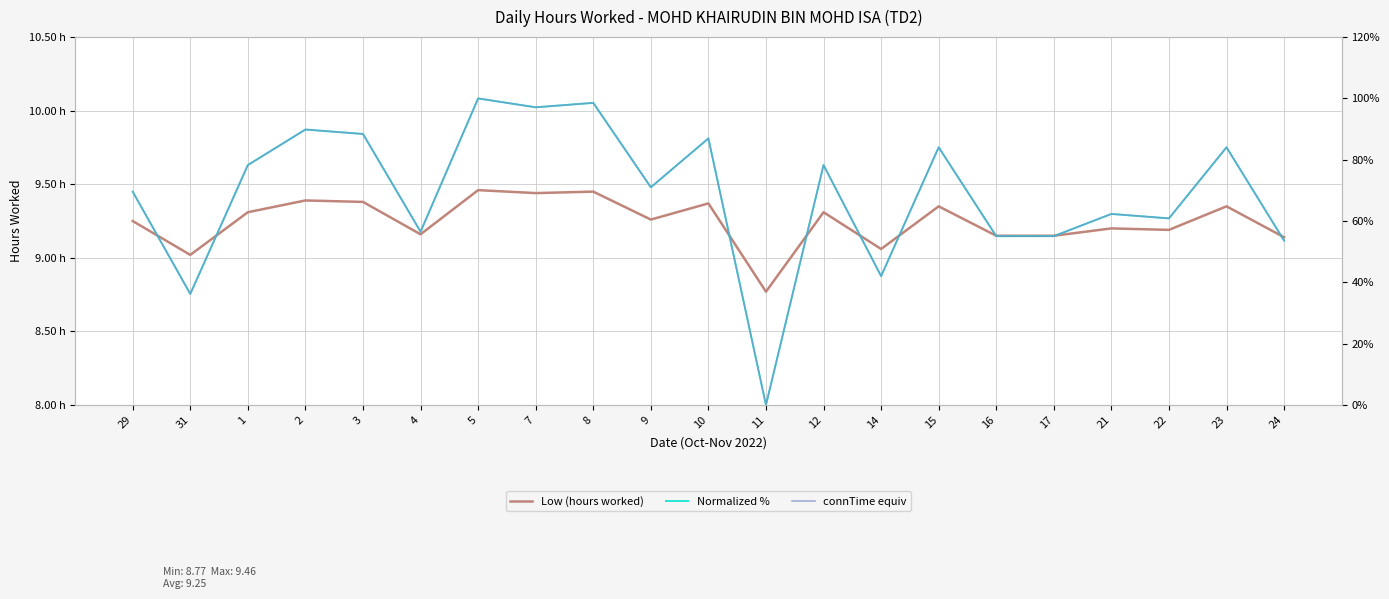

Between 21 and 31, which is larger?

21